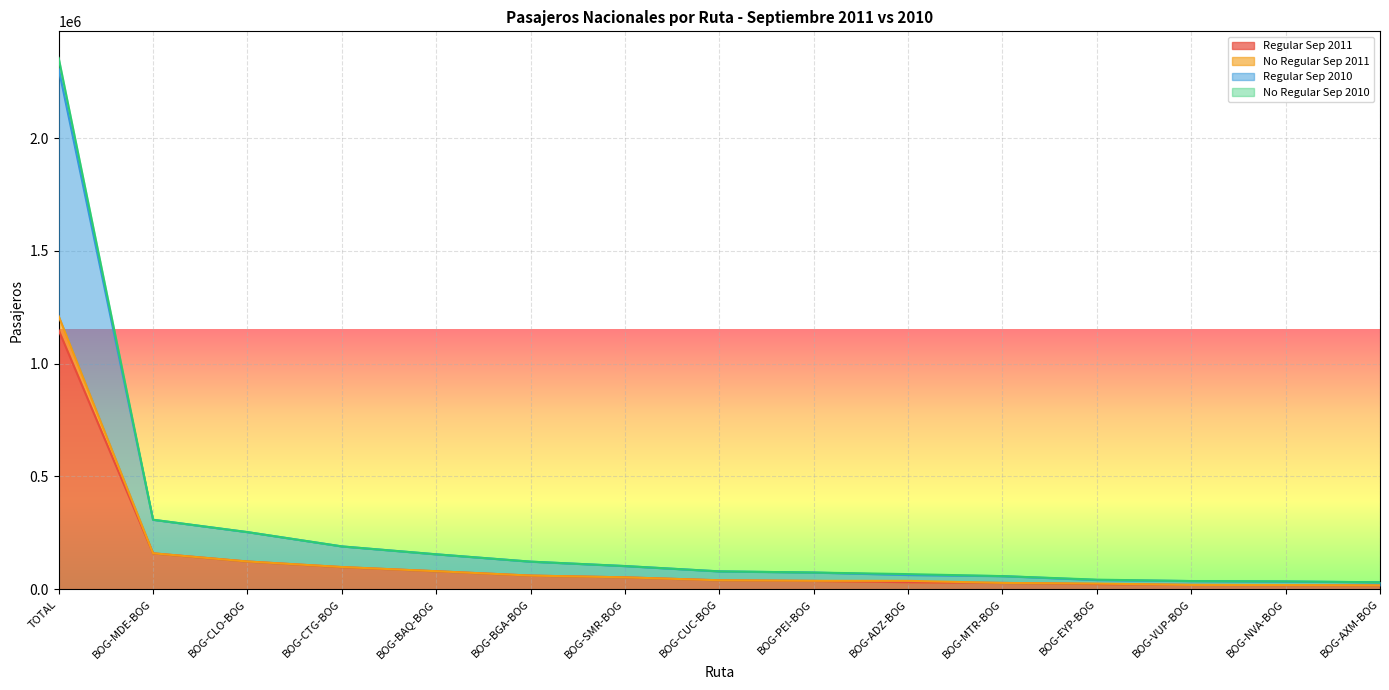

Which series has the largest total across all categories?

No Regular Sep 2010